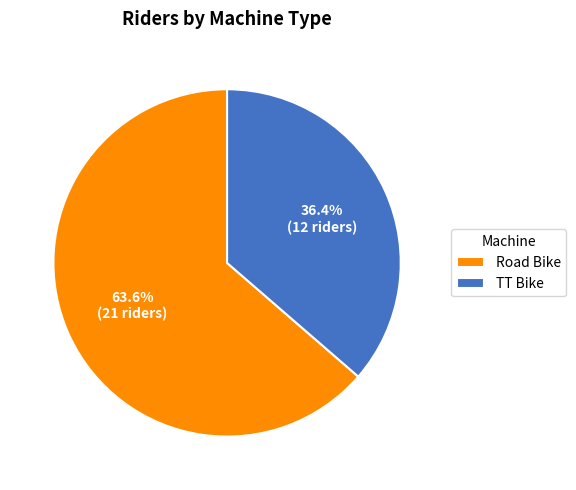

What is the majority slice?

Road Bike